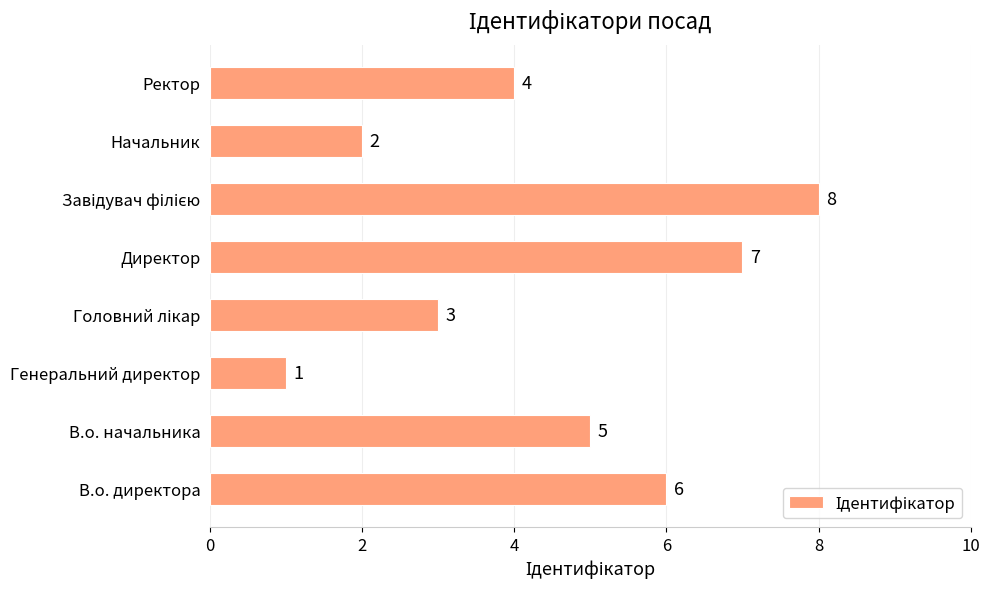

Count the number of data series in this chart.

1